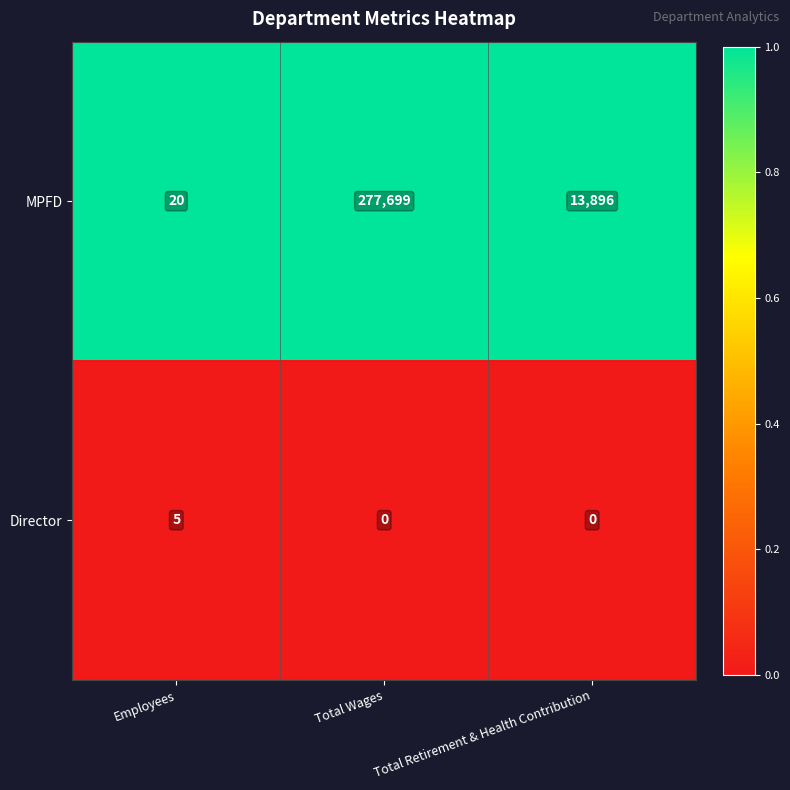

The Director series shows -2 at Total Retirement & Health Contribution. True or false?

False